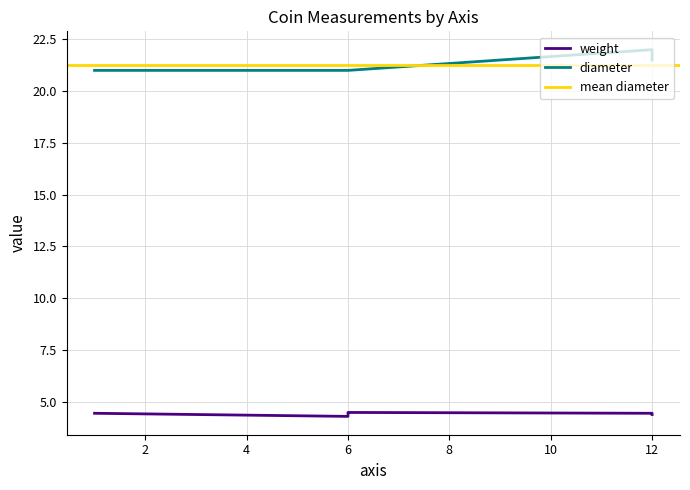

Count the number of categories in the chart.

6